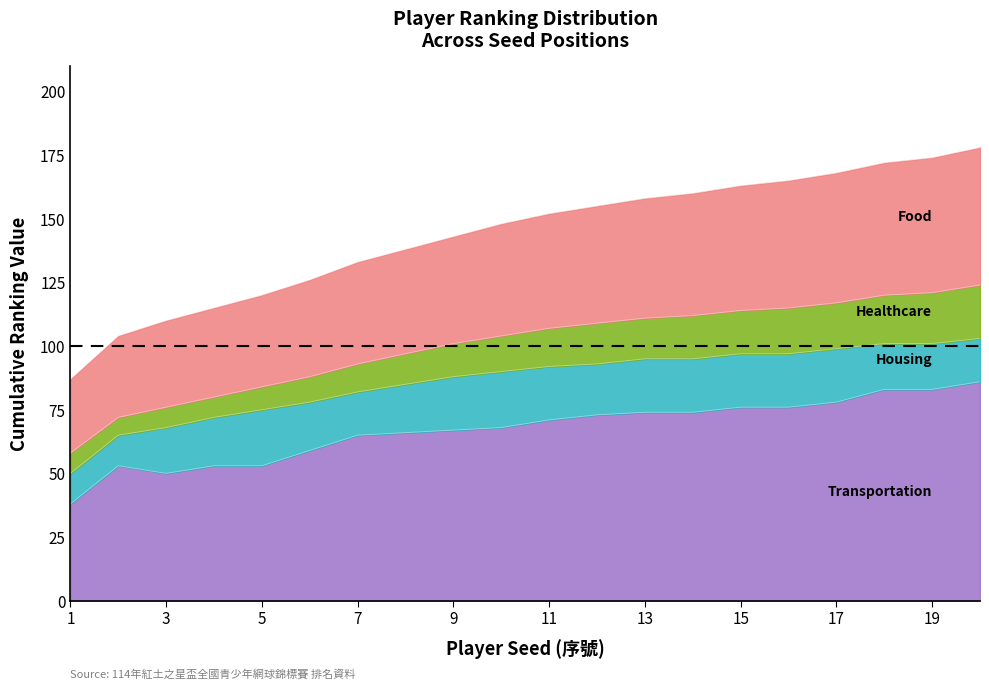

How many values in the Healthcare series are below 107?

10